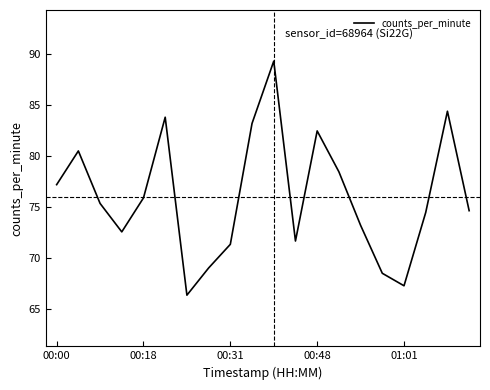

What is the minimum value shown in the chart?

66.4